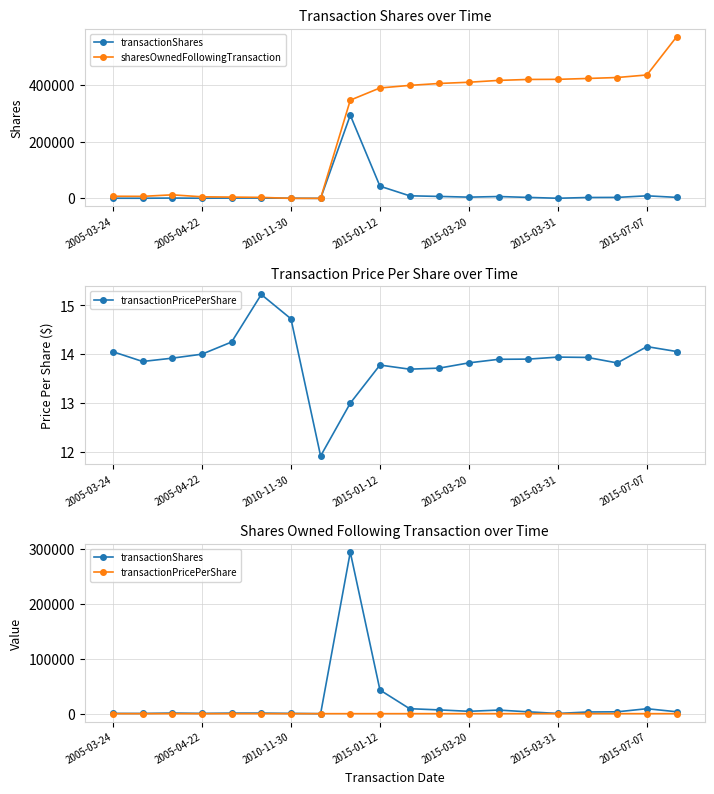

How many values in the sharesOwnedFollowingTransaction series are below 399392?

10